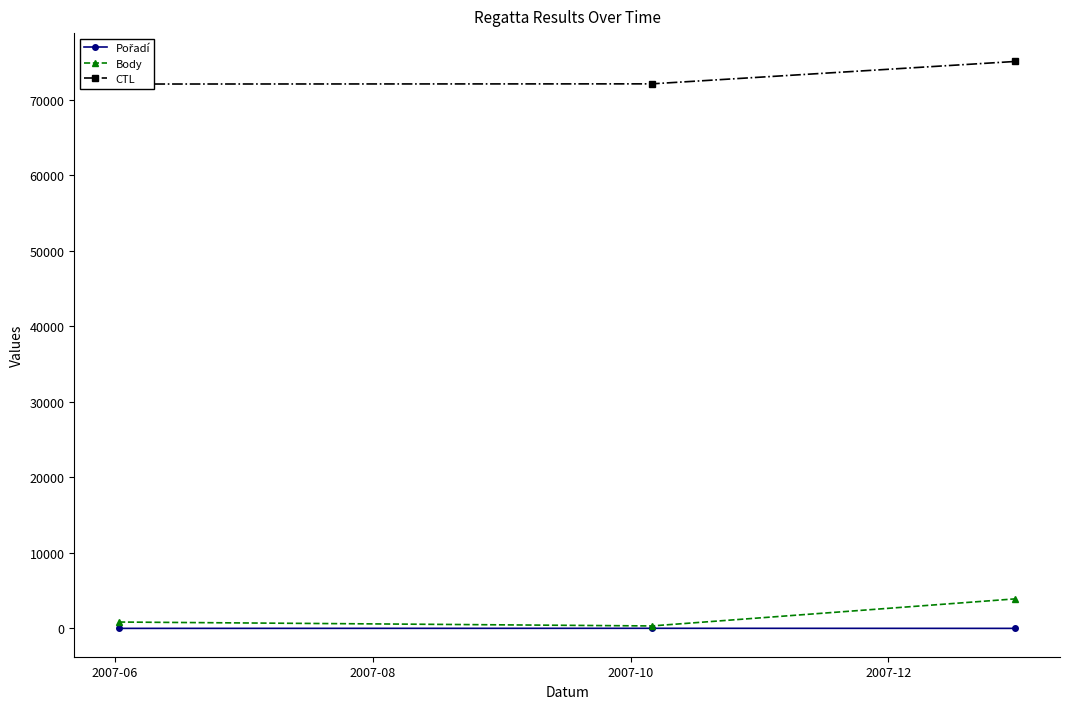

Reading right to left, list all the values displayed in this chart.

Pořadí: 1	12	2
Body: 3910	323	841
CTL: 75105	72137	72114